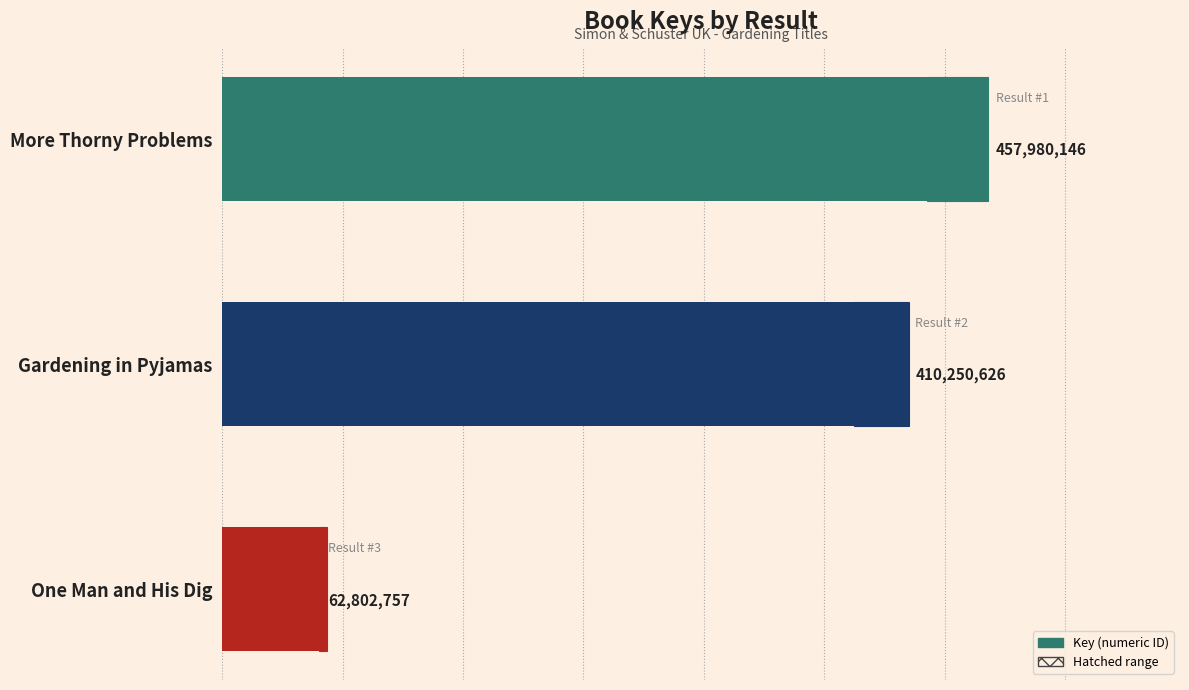

Is it true that the value at More Thorny Problems is 711684238?

False